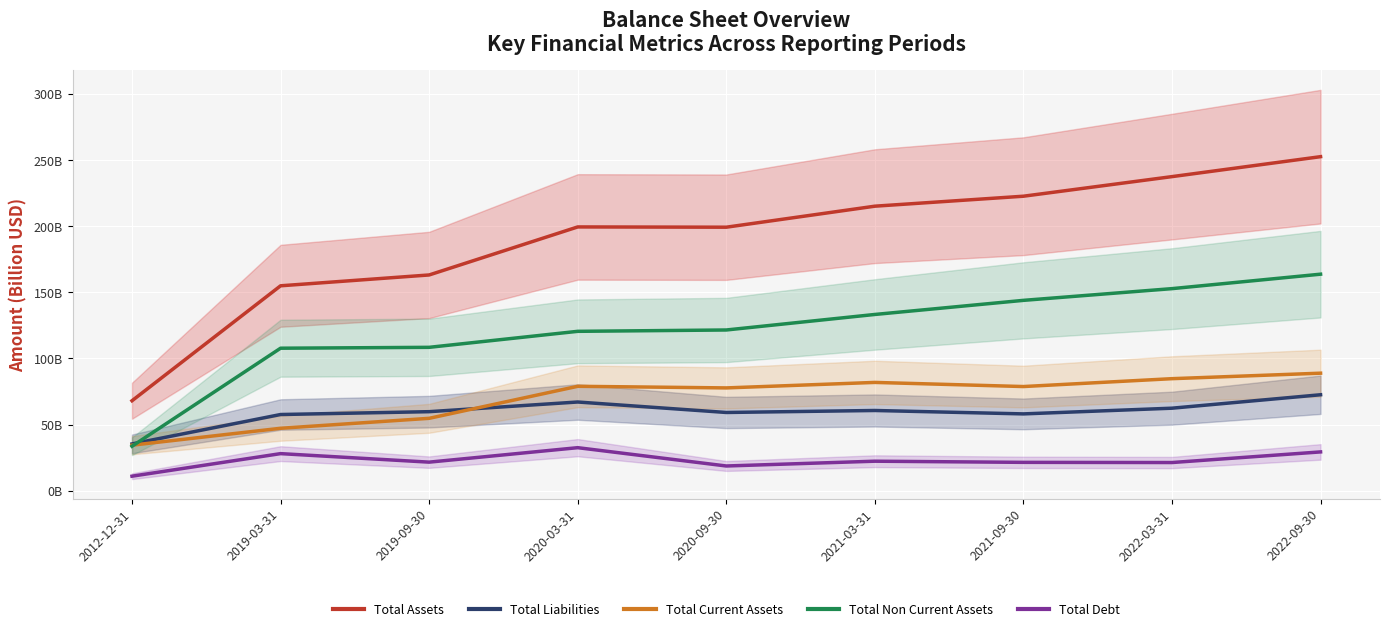

How many lines are shown in the chart?

5